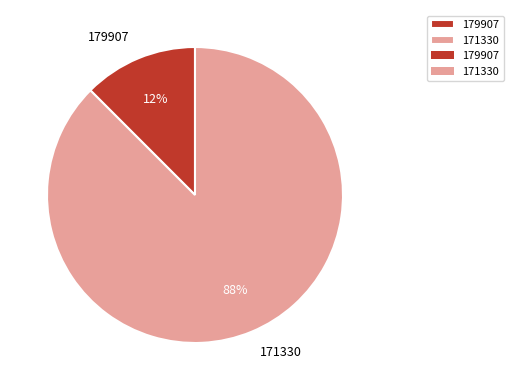

Combined, do 179907 and 171330 account for over 50%?

Yes